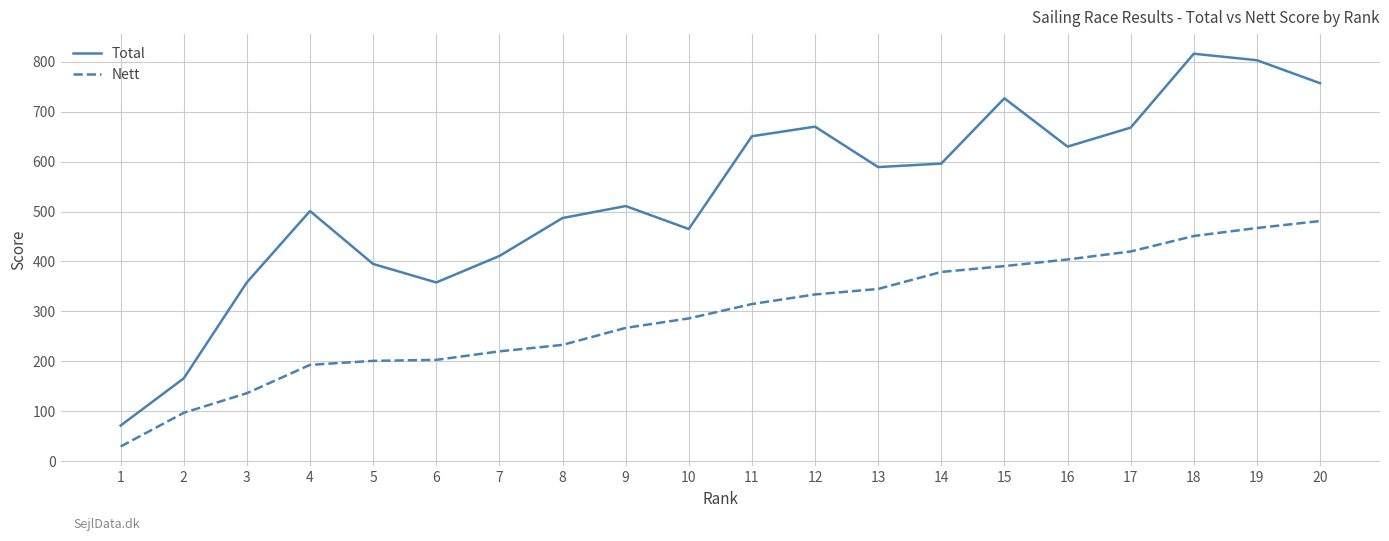

What is the smallest value displayed?

29.5